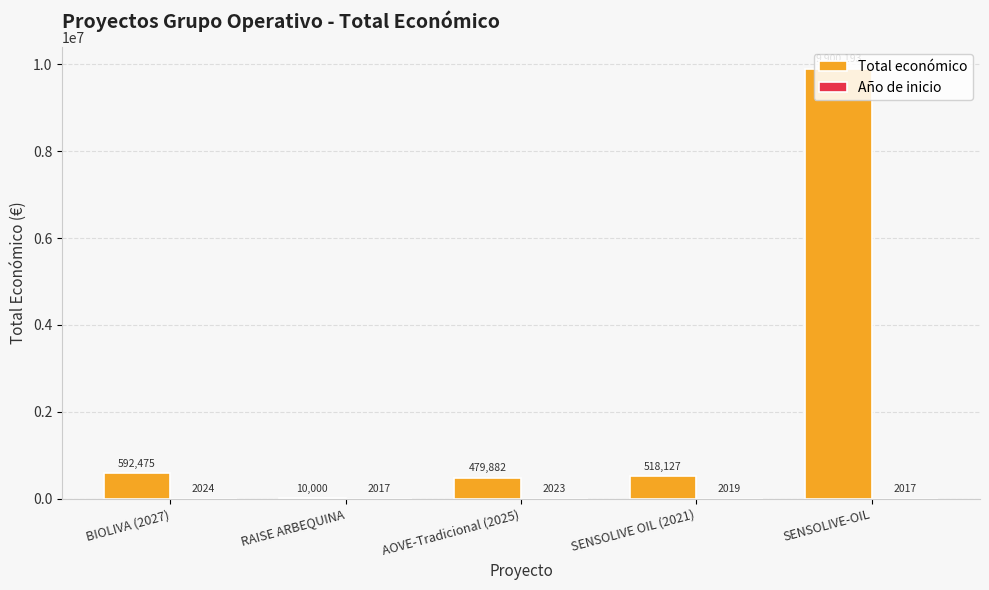

How many series are shown in this chart?

2